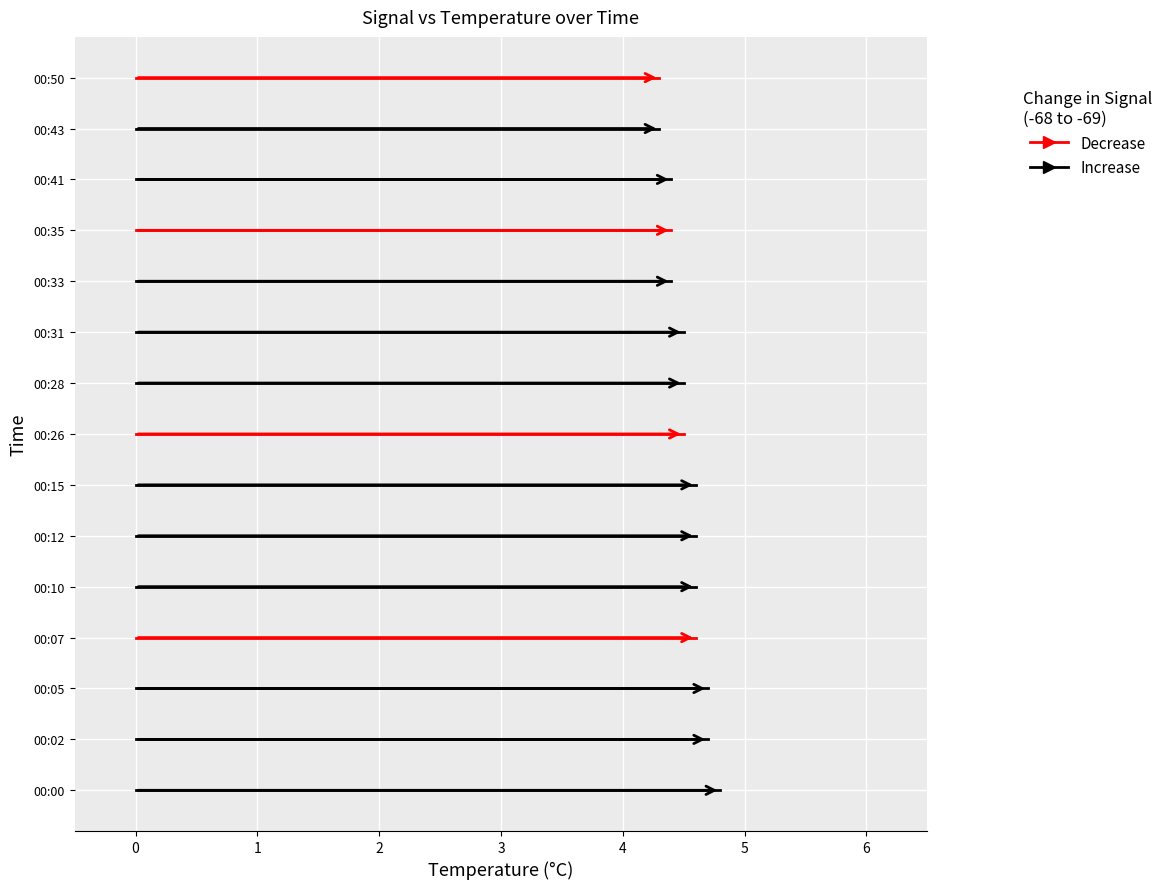

The value of Decrease at 0 is 25. True or false?

False